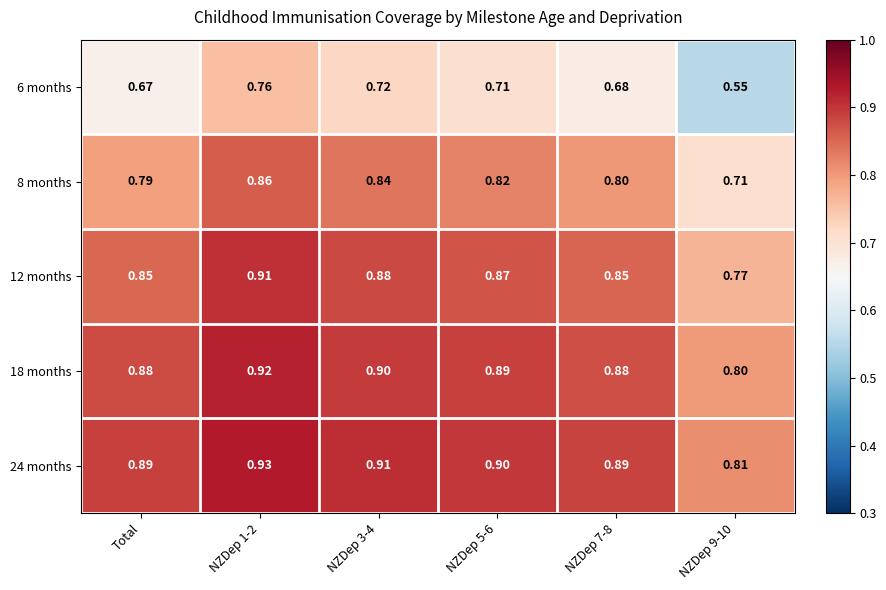

Is the value of 24 months at NZDep 9-10 greater than the value of 6 months at NZDep 7-8?

Yes